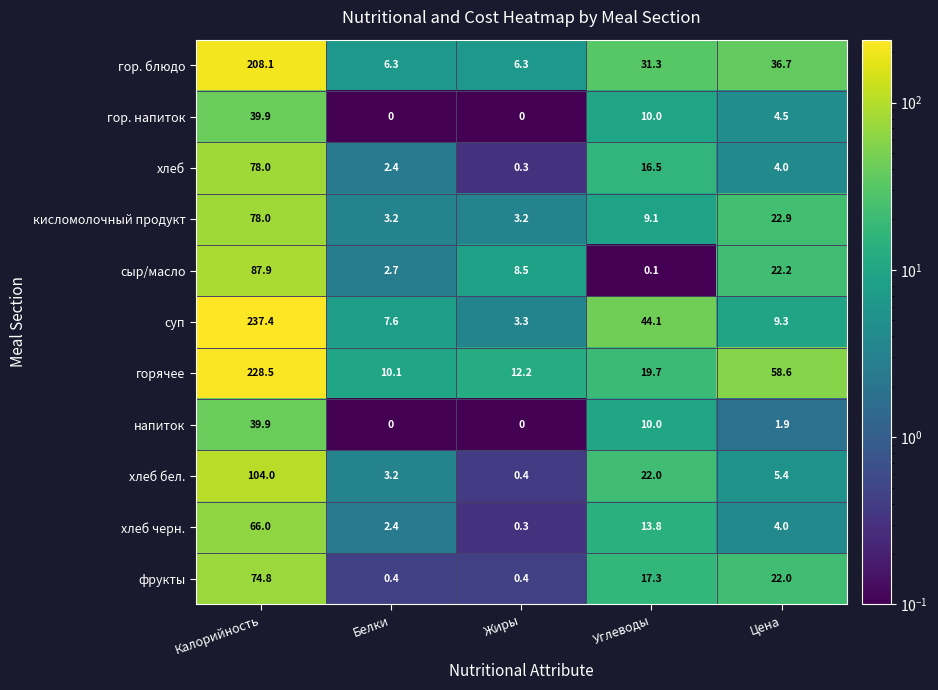

Which series changed the most between Белки and Цена?

горячее